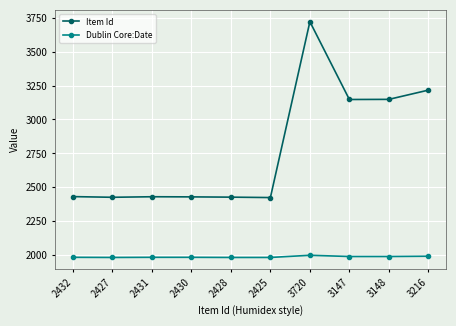

True or false: Item Id and Dublin Core:Date intersect in this chart.

False